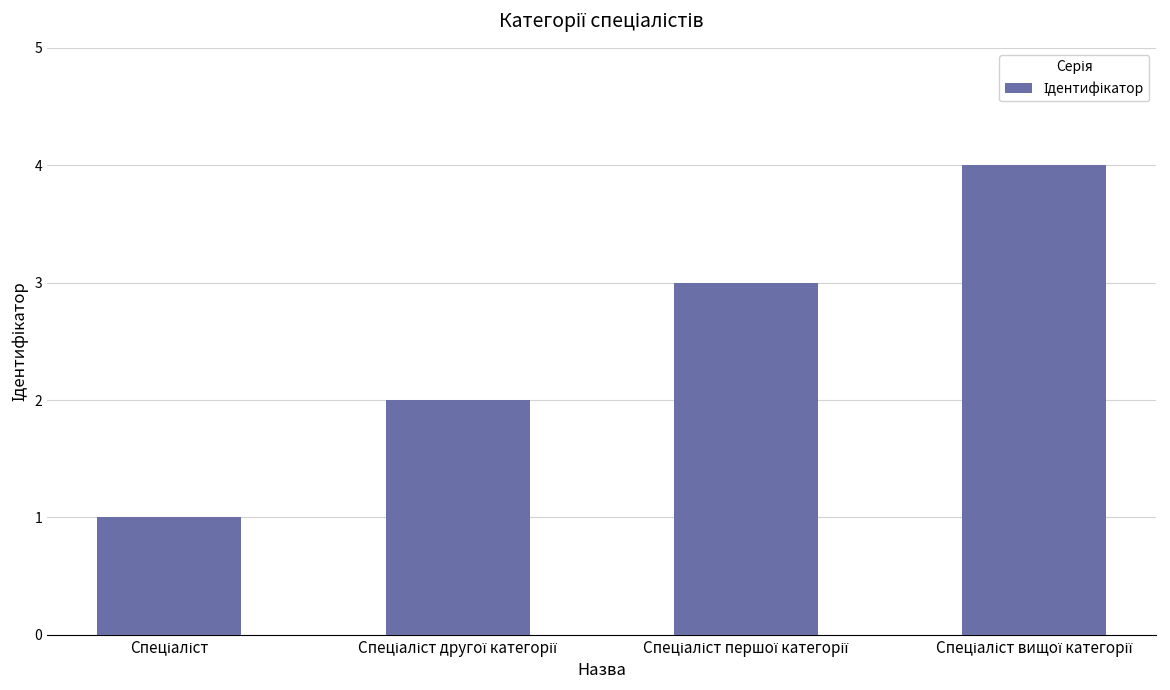

Count the number of categories in the chart.

4